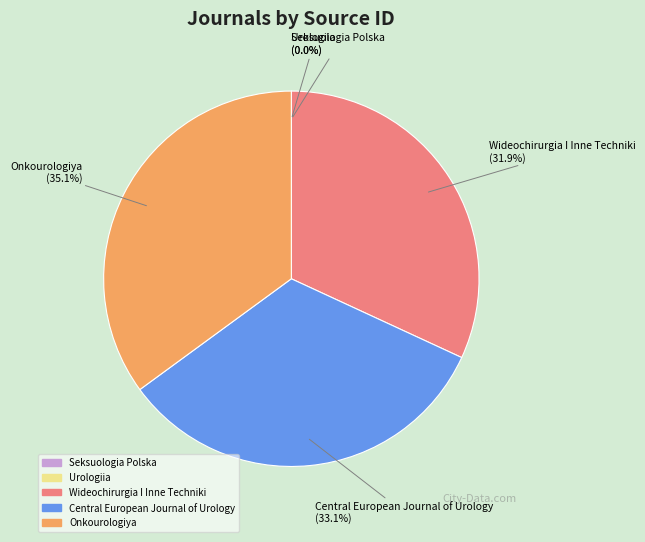

Combined, do Central European Journal of Urology and Wideochirurgia I Inne Techniki account for over 50%?

Yes